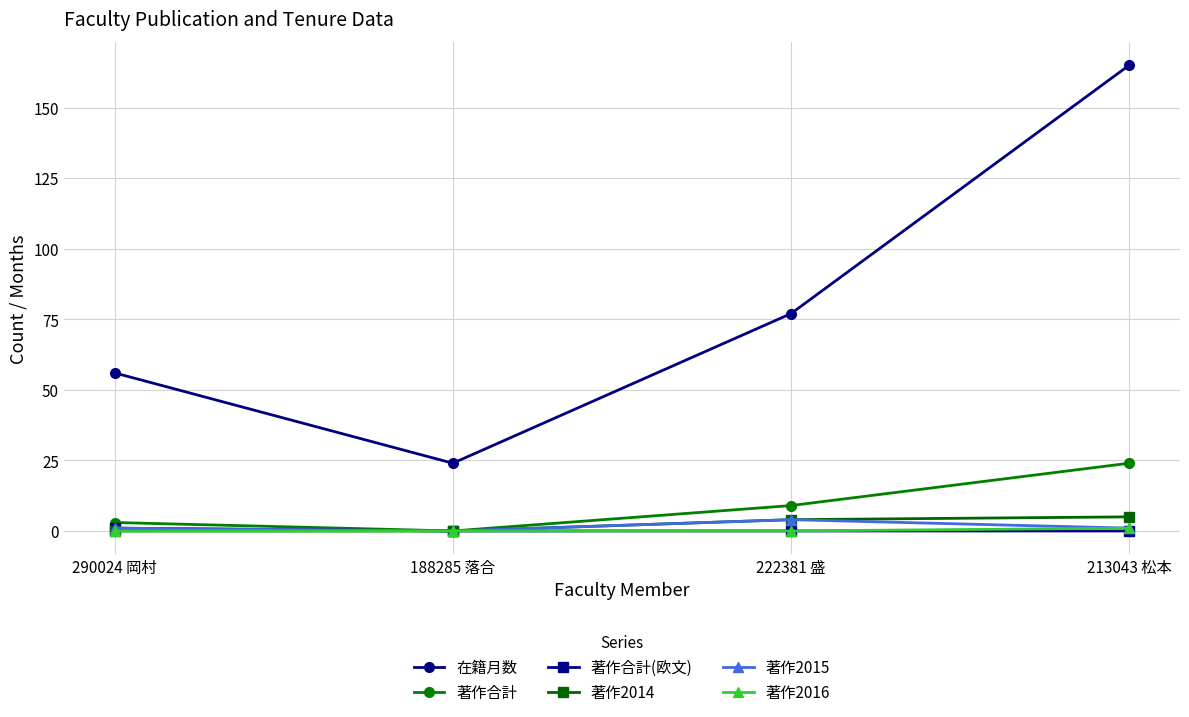

What is the sum of all 著作合計(欧文) values?

1